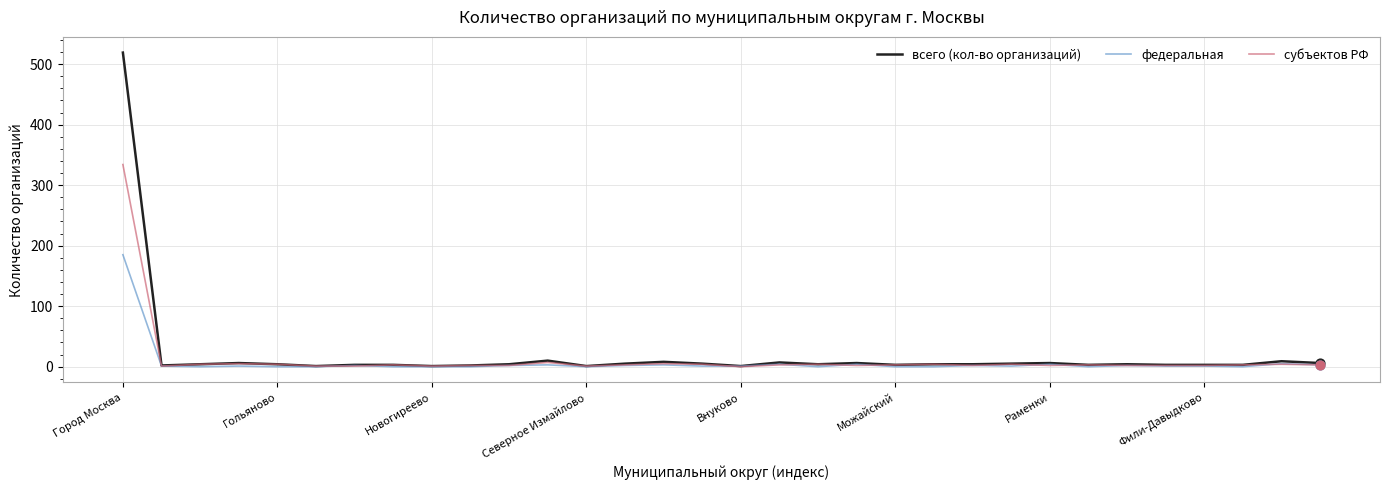

What are all the series names shown in the legend?

всего (кол-во организаций), федеральная, субъектов РФ